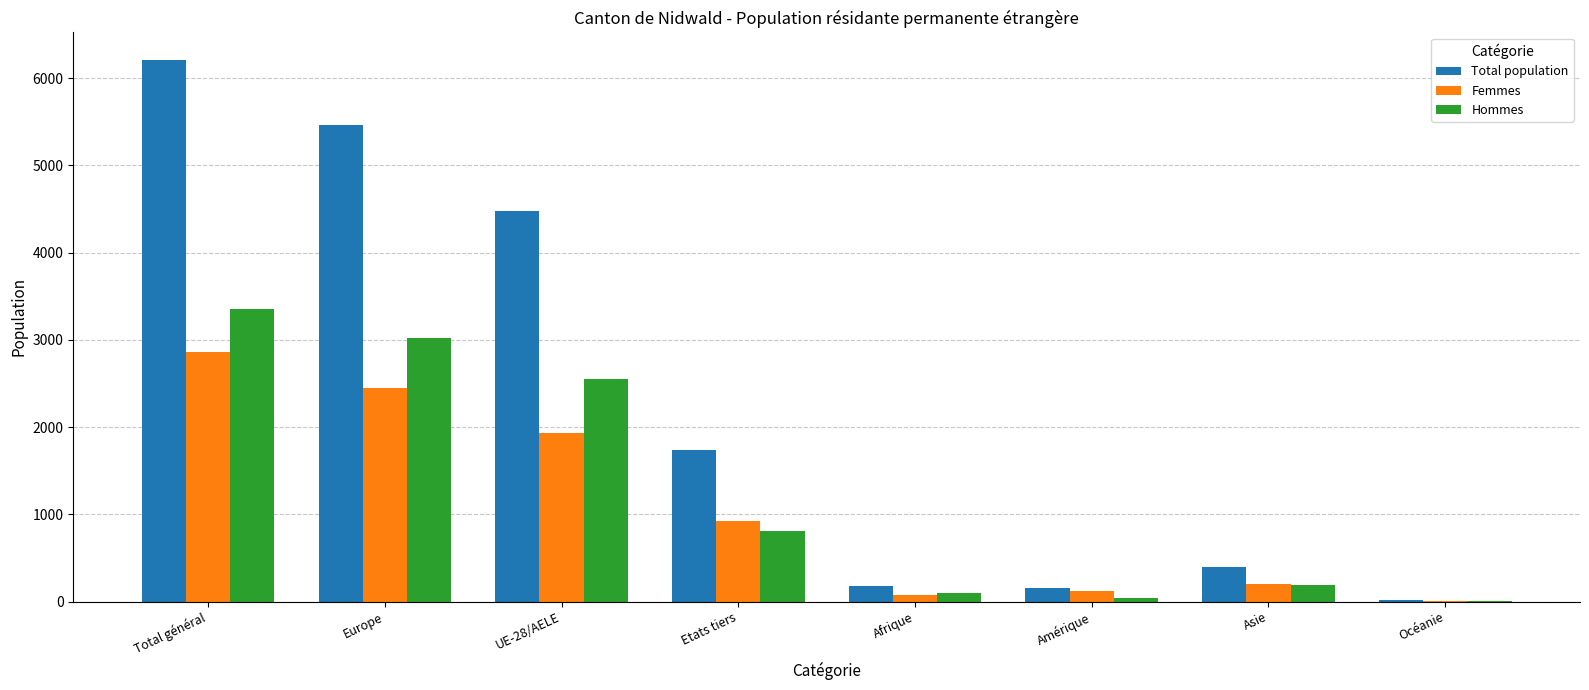

The value of Femmes at Total général is 4271. True or false?

False